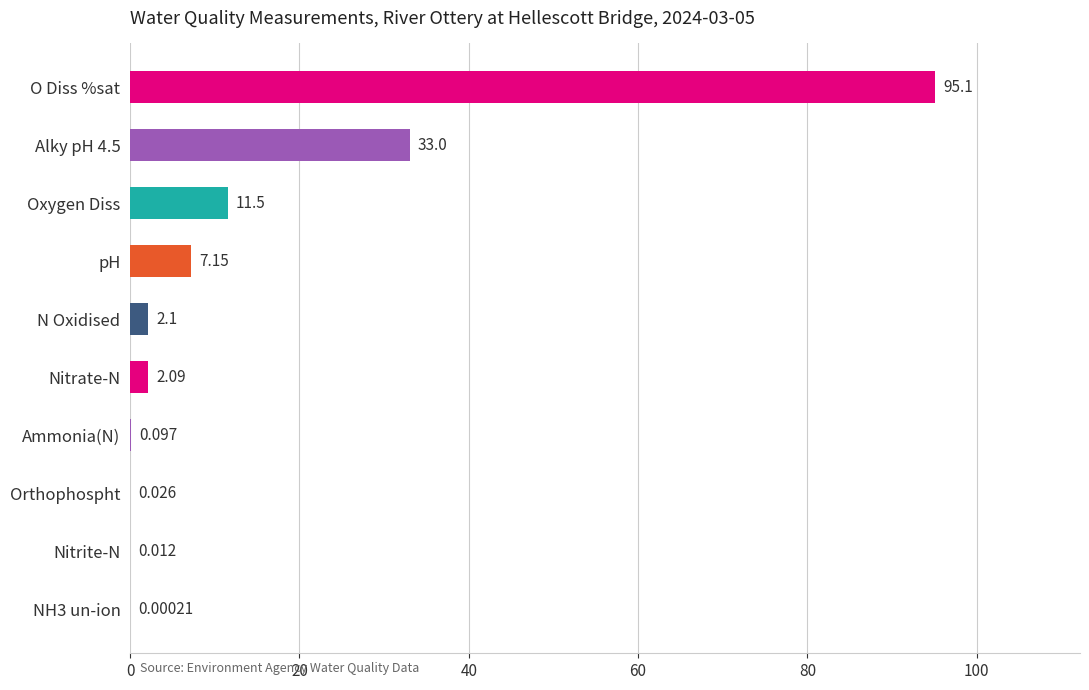

Which category has the highest value across all series?

O Diss %sat